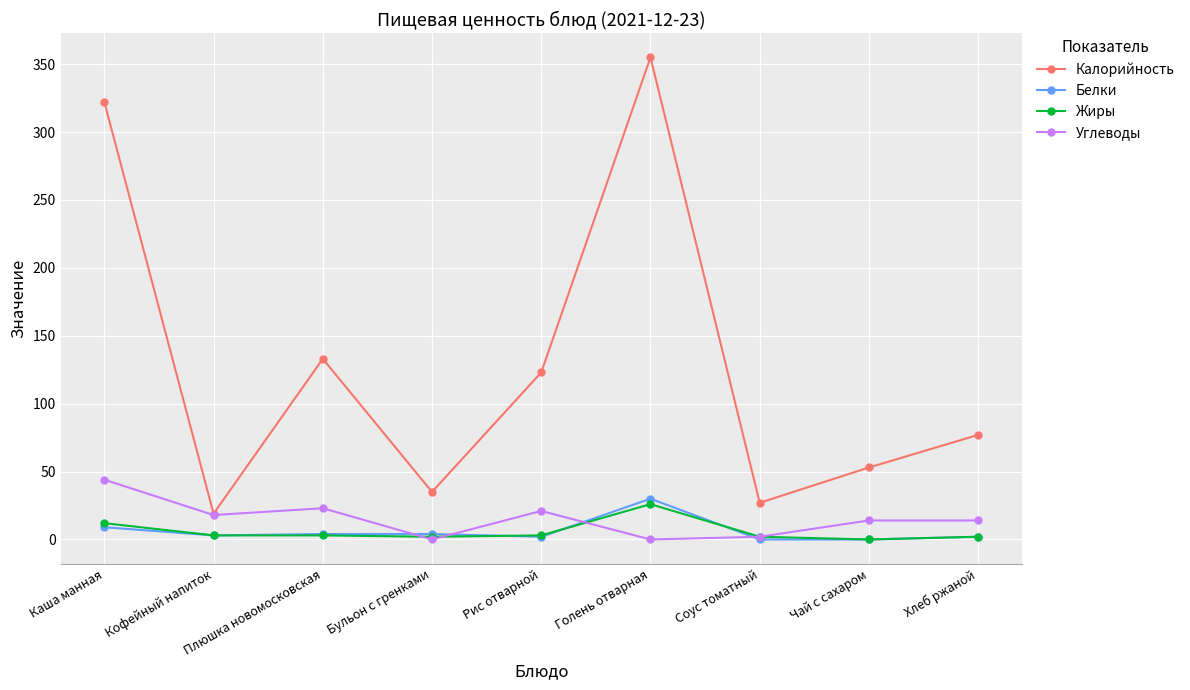

What is the label of the 5th point from the left?

Рис отварной